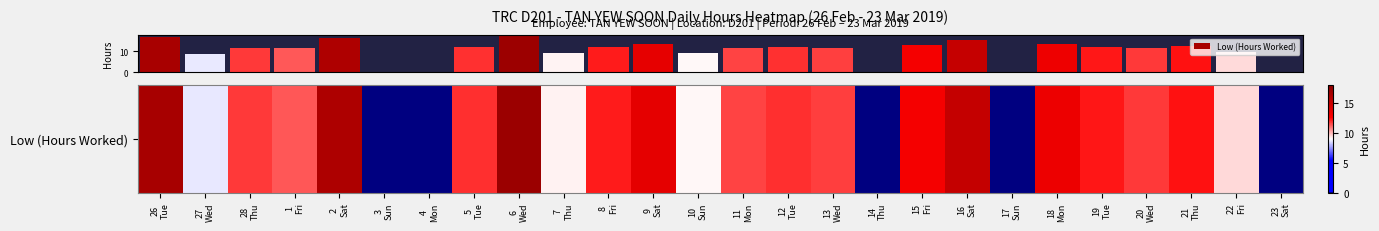

The value at 22
Fri is 12.6. True or false?

False